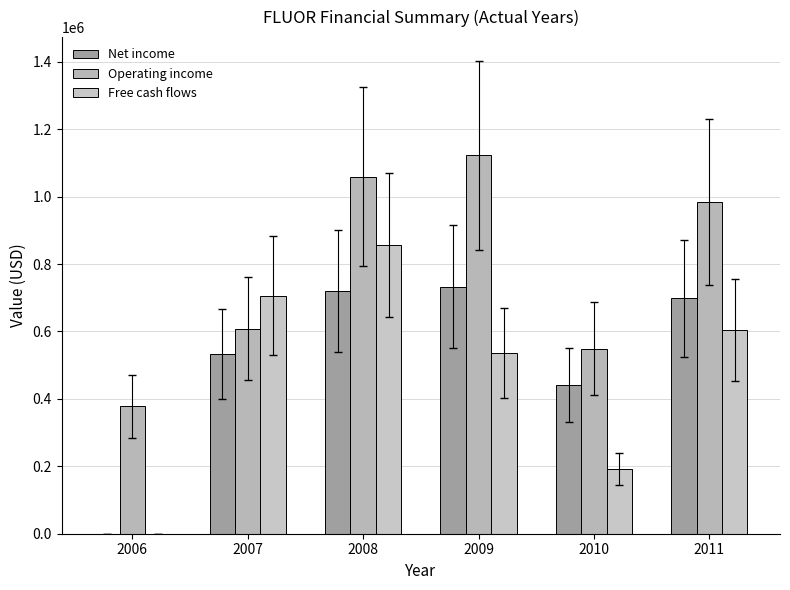

How many groups of bars are there?

6